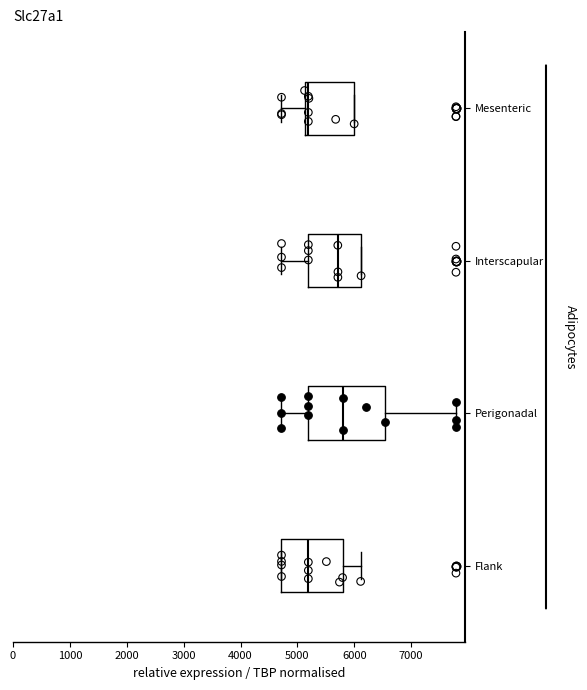

Where does the right whisker of the box for Flank end on the x-axis? The values are not printed on the chart, so give them approximately, as read against the axis.

6100